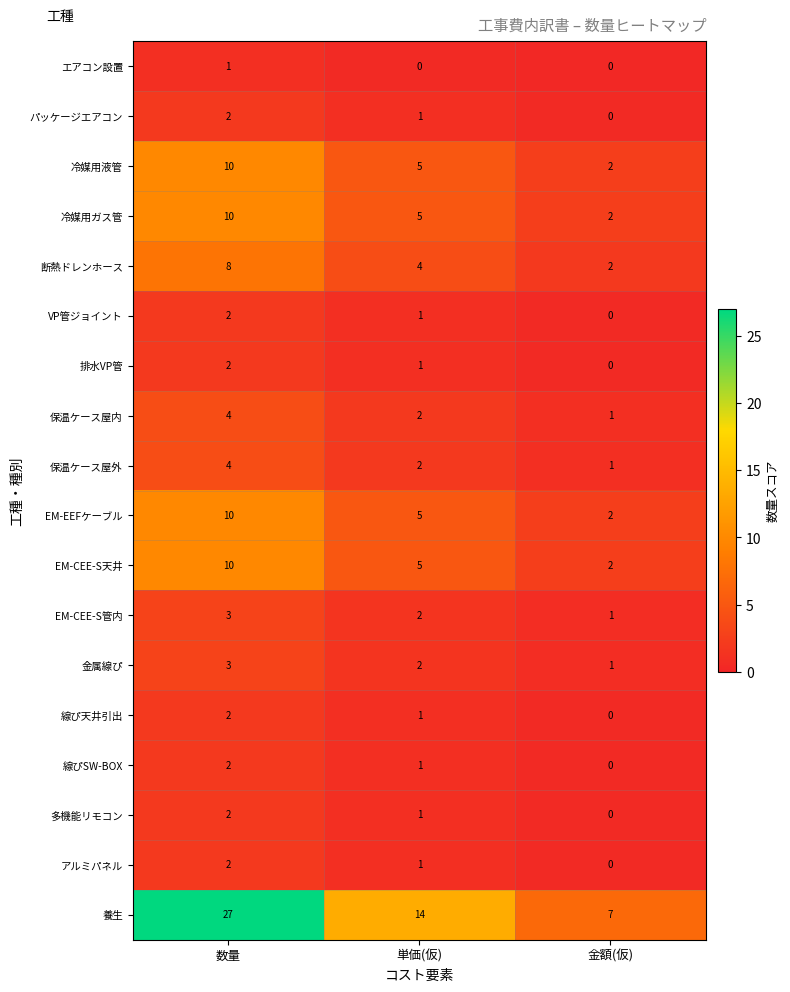

How many series are shown in this chart?

18